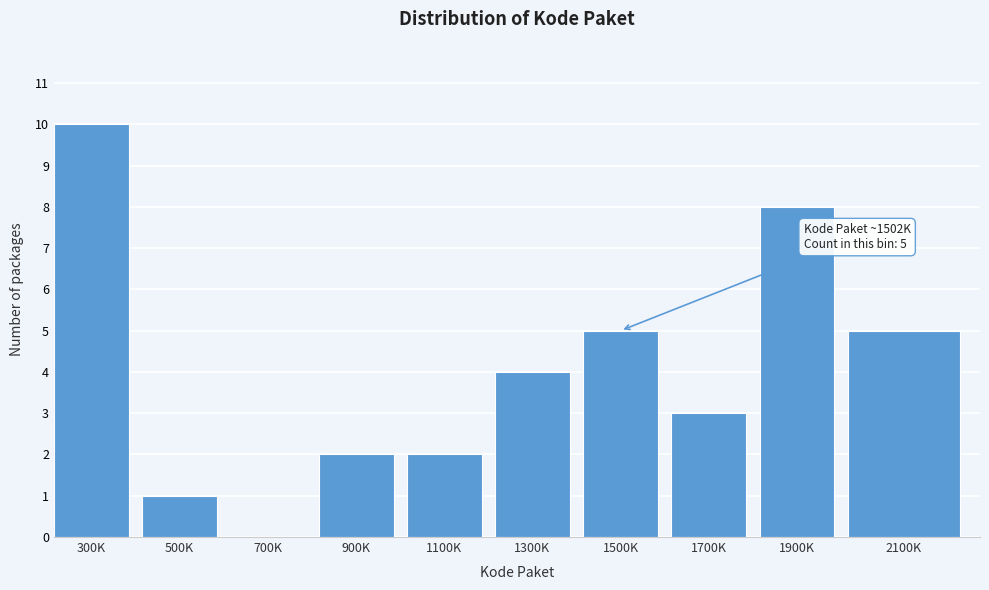

Reading left to right, extract all data points from this chart.

300K=10	500K=1	700K=0	900K=2	1100K=2	1300K=4	1500K=5	1700K=3	1900K=8	2100K=5